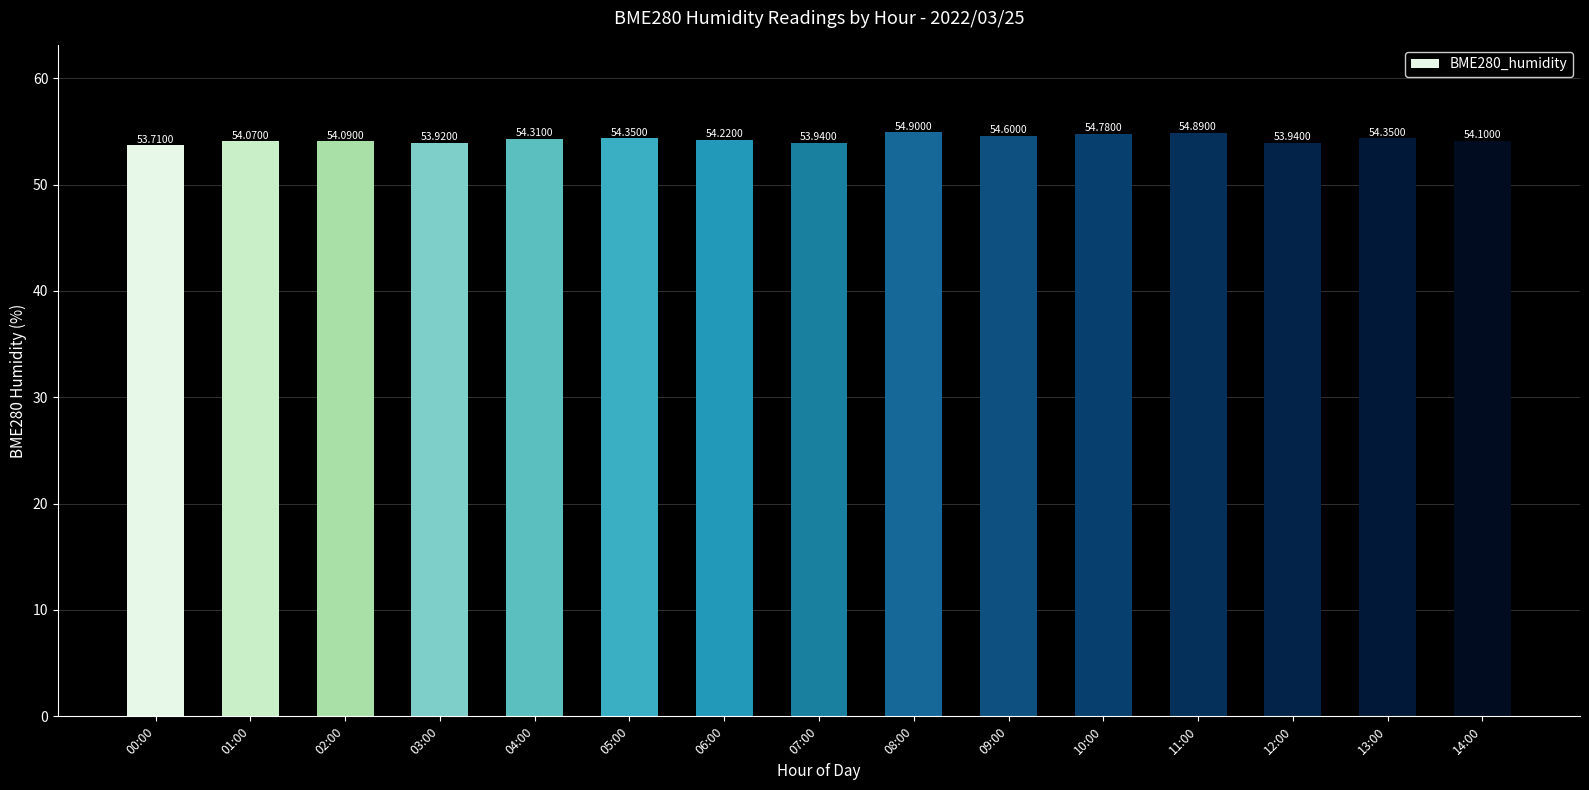

How many bars are there in total?

15